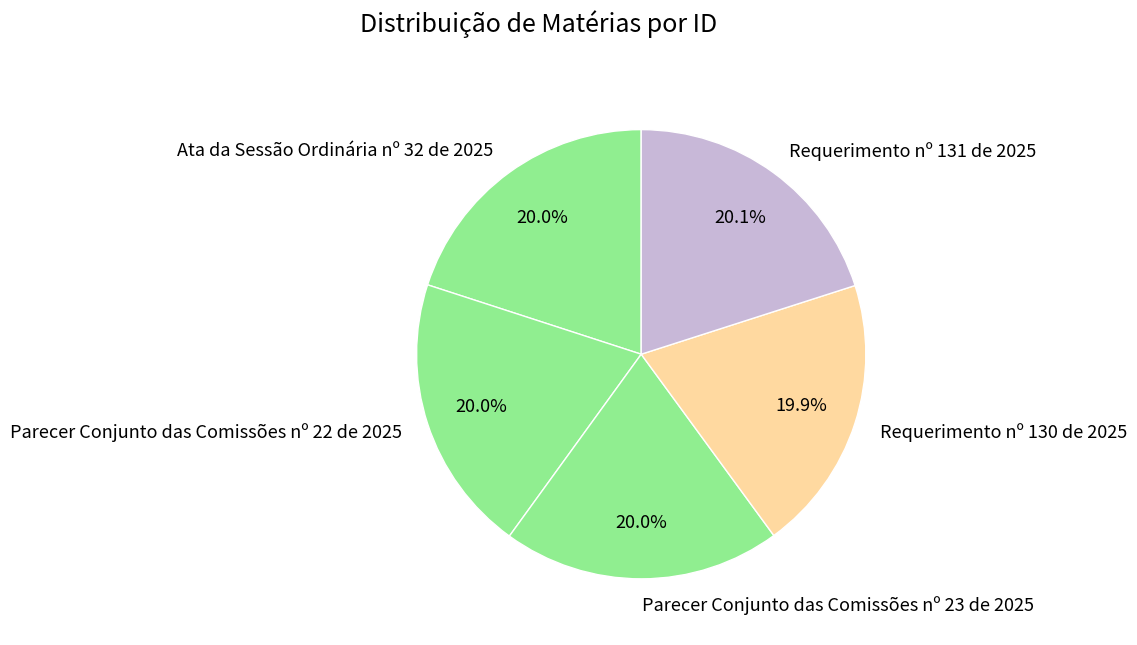

Is it true that Requerimento nº 131 de 2025 is 7% of the pie?

False